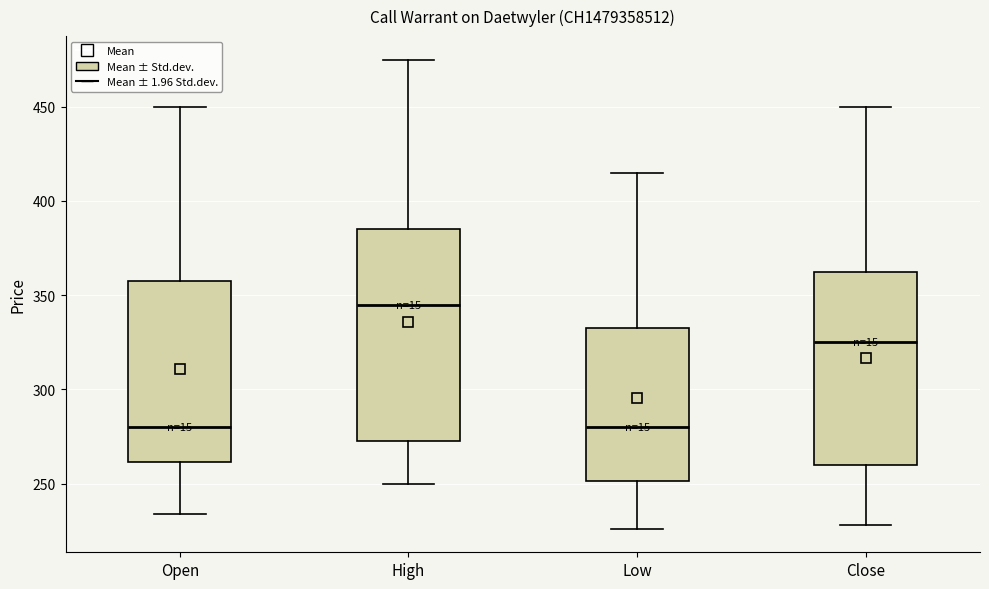

Where is the lower edge of the box for Open on the y-axis? The values are not printed on the chart, so give them approximately, as read against the axis.

260